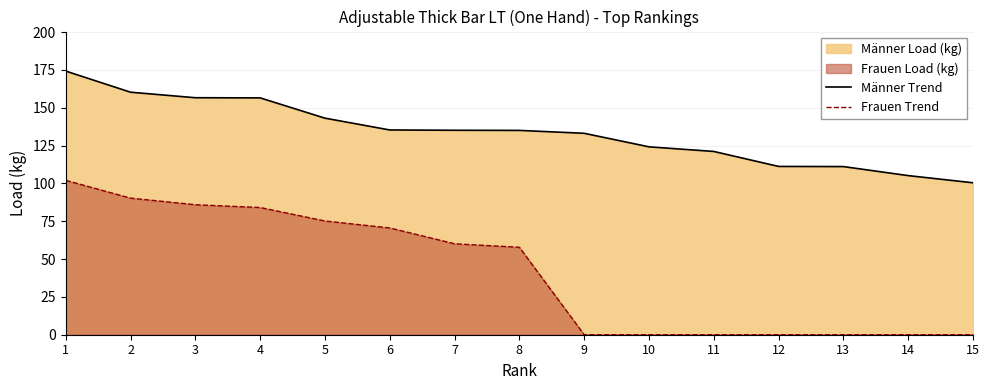

Reading left to right, list all the values displayed in this chart.

Männer Trend: 174.2	160.2	156.6	156.5	143.1	135.3	135.1	135.0	133.1	124.2	121.1	111.2	111.1	105.1	100.4
Frauen Trend: 102.0	90.2	85.9	84.0	75.2	70.5	60.1	57.8	0.0	0.0	0.0	0.0	0.0	0.0	0.0